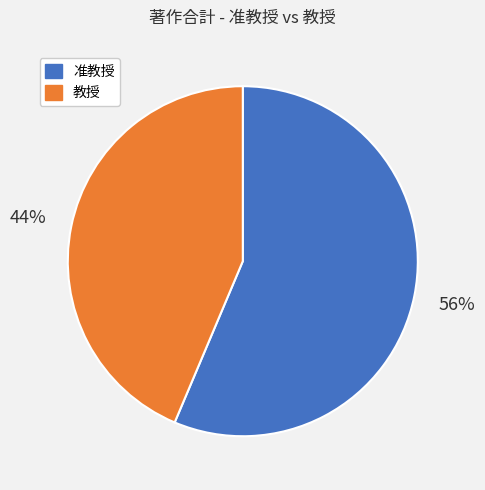

The 准教授 slice represents 56% of the pie. True or false?

True